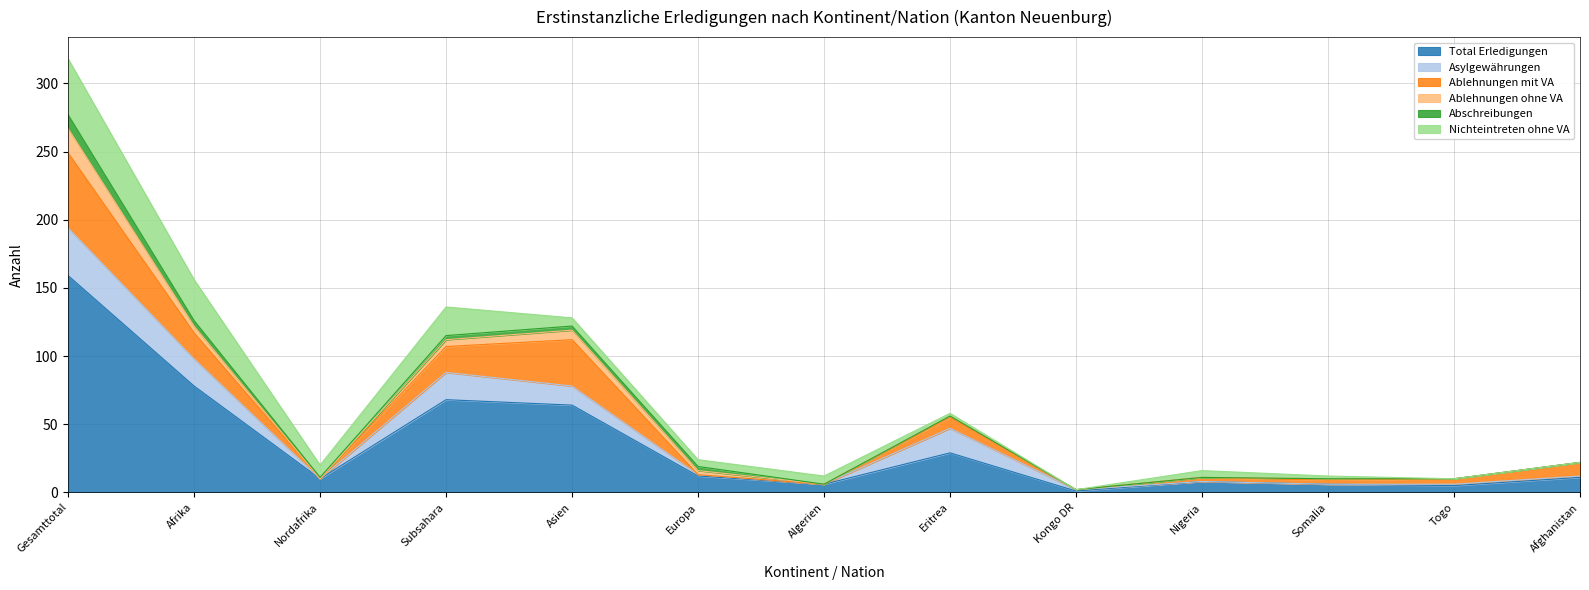

Which series ends up on top after the final intersection of Nichteintreten ohne VA and Ablehnungen ohne VA?

Nichteintreten ohne VA